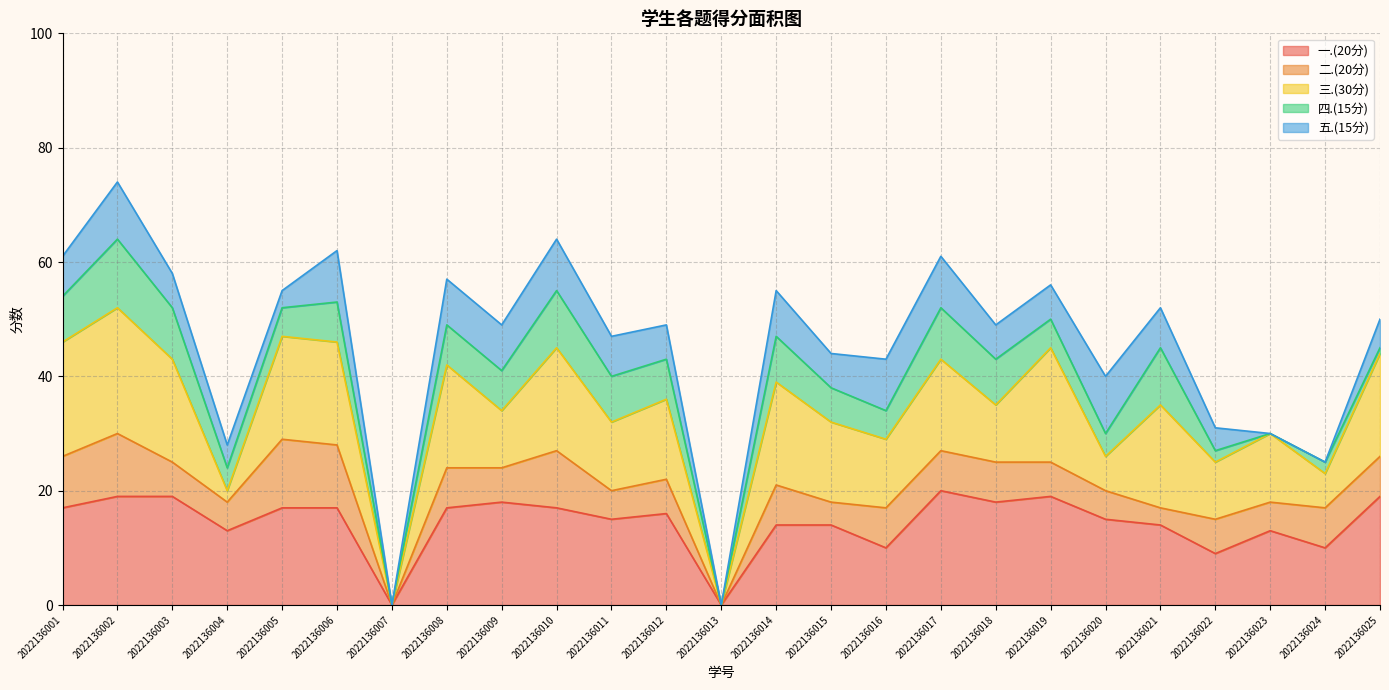

Does the chart have visible grid lines?

Yes